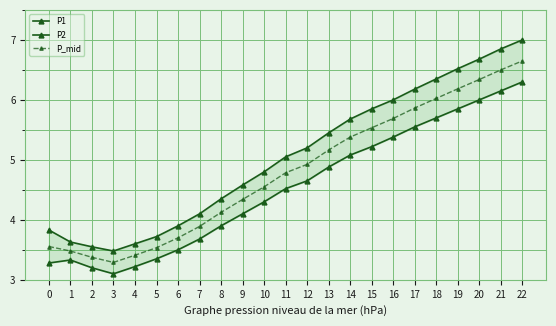

At which category does the chart reach its peak across all series?

22